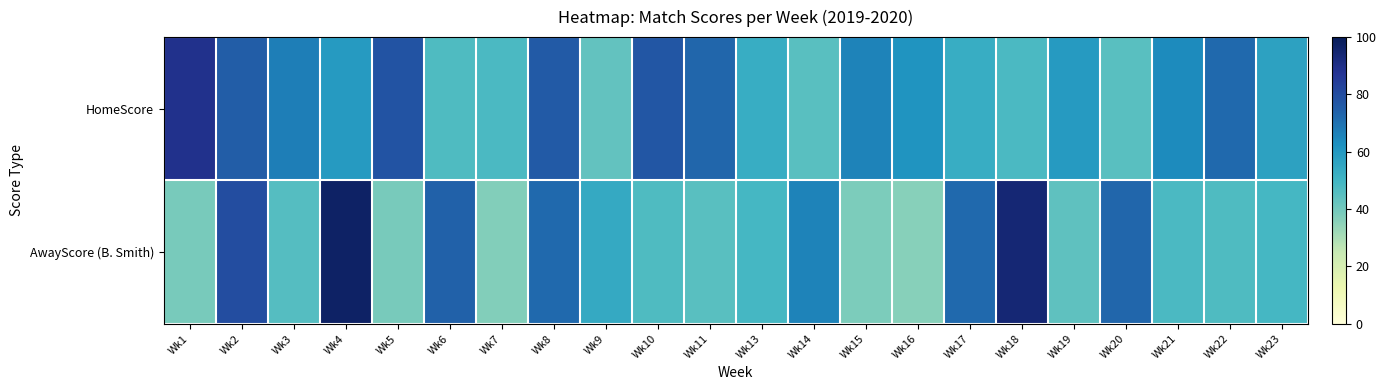

List the series in order of their overall mean, highest first.

HomeScore, AwayScore (B. Smith)